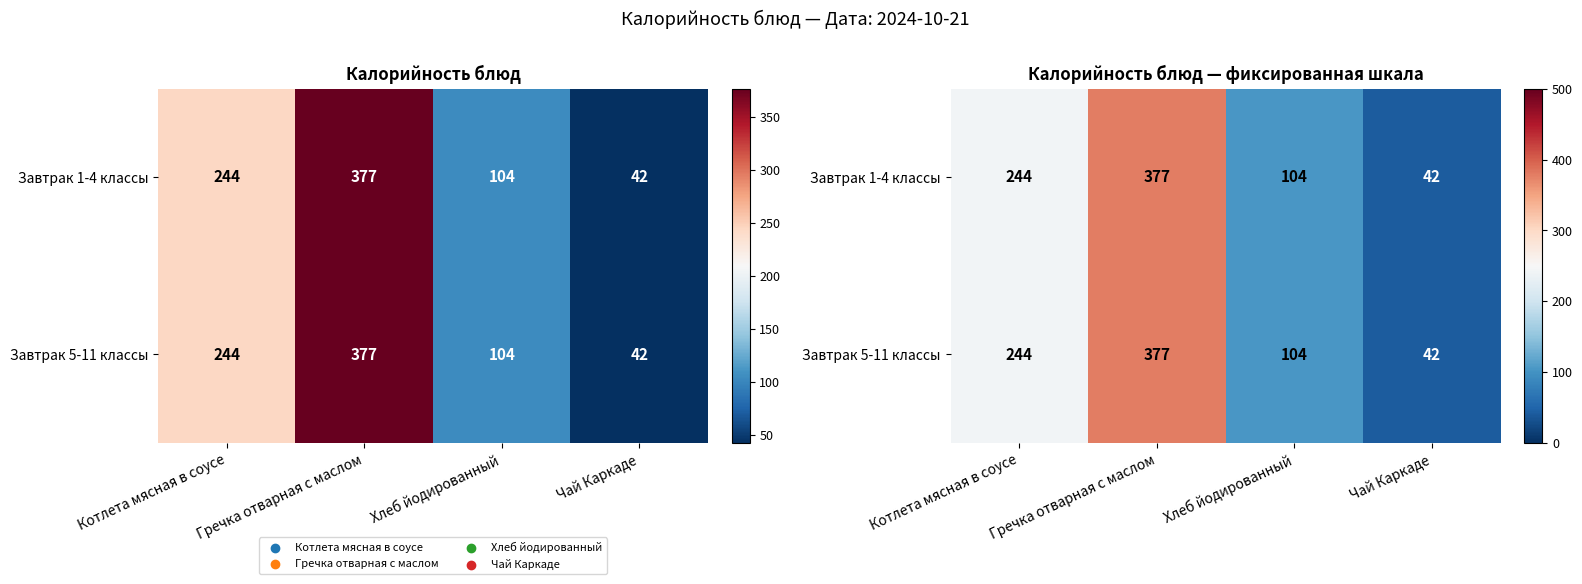

Rank the series at Гречка отварная с маслом from lowest to highest value.

Завтрак 1-4 классы, Завтрак 5-11 классы